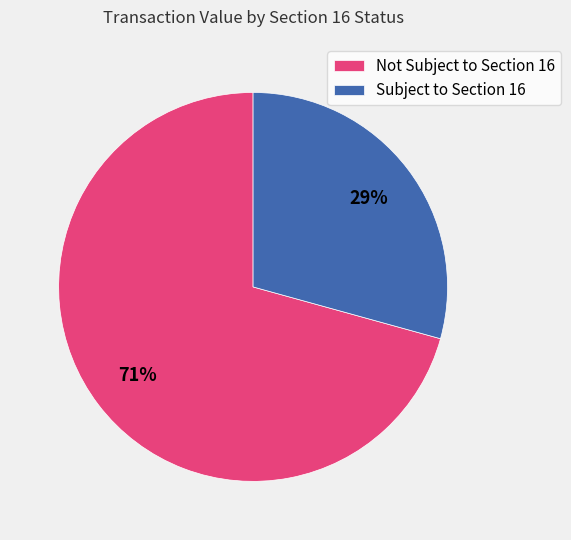

Combined, do Not Subject to Section 16 and Subject to Section 16 account for over 50%?

Yes